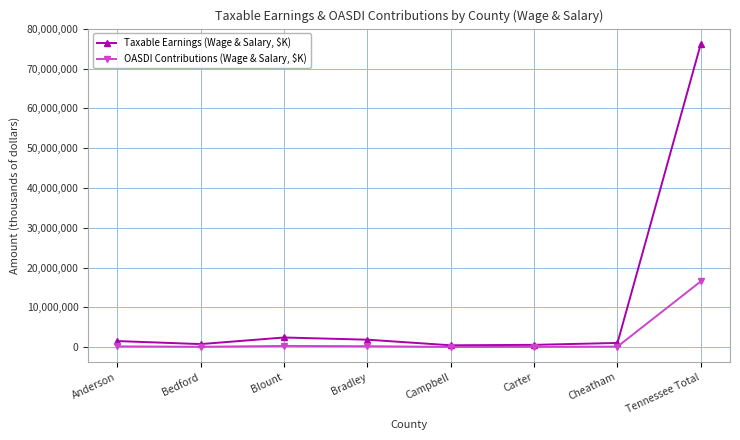

True or false: Taxable Earnings (Wage & Salary, $K) has more than 0 interior local peaks.

True